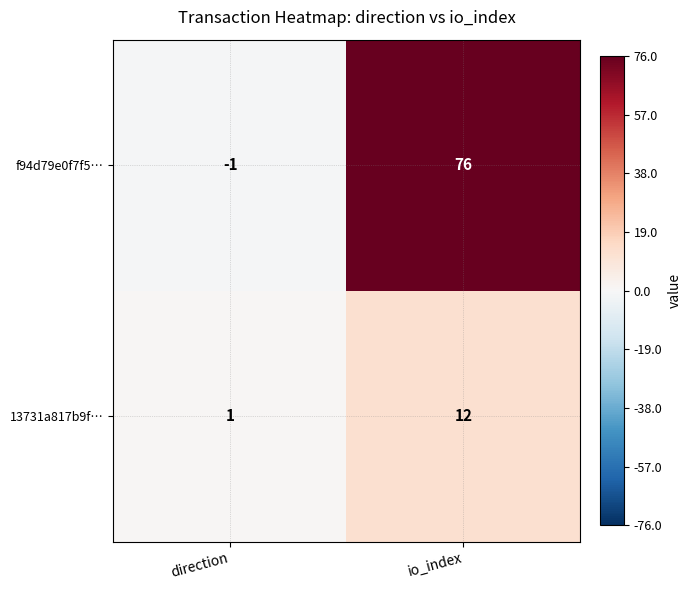

What is the difference between the maximum and minimum values in the 13731a817b9f… series?

11